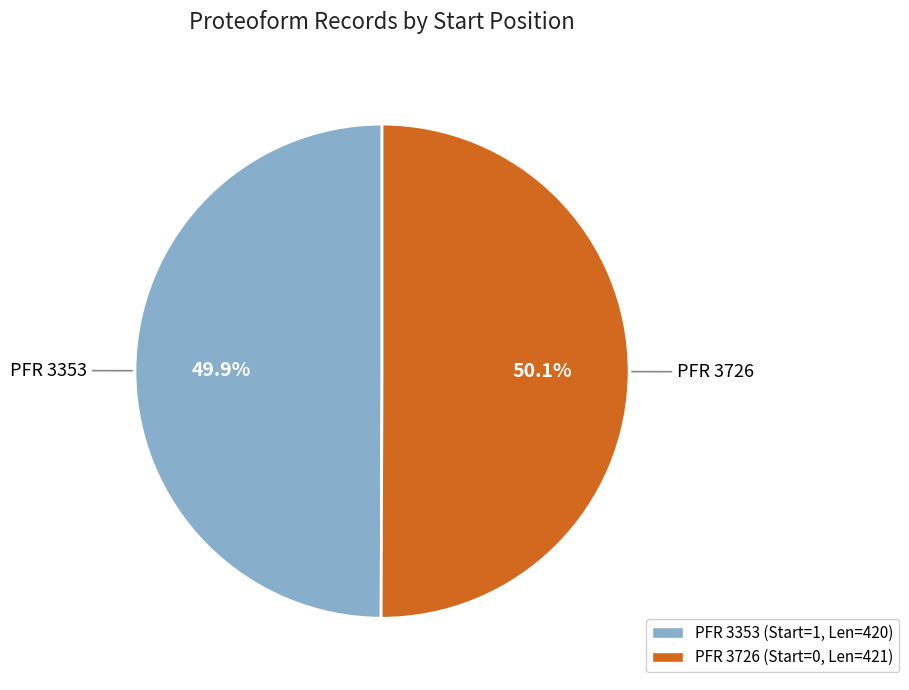

Is there a majority slice in this chart?

Yes